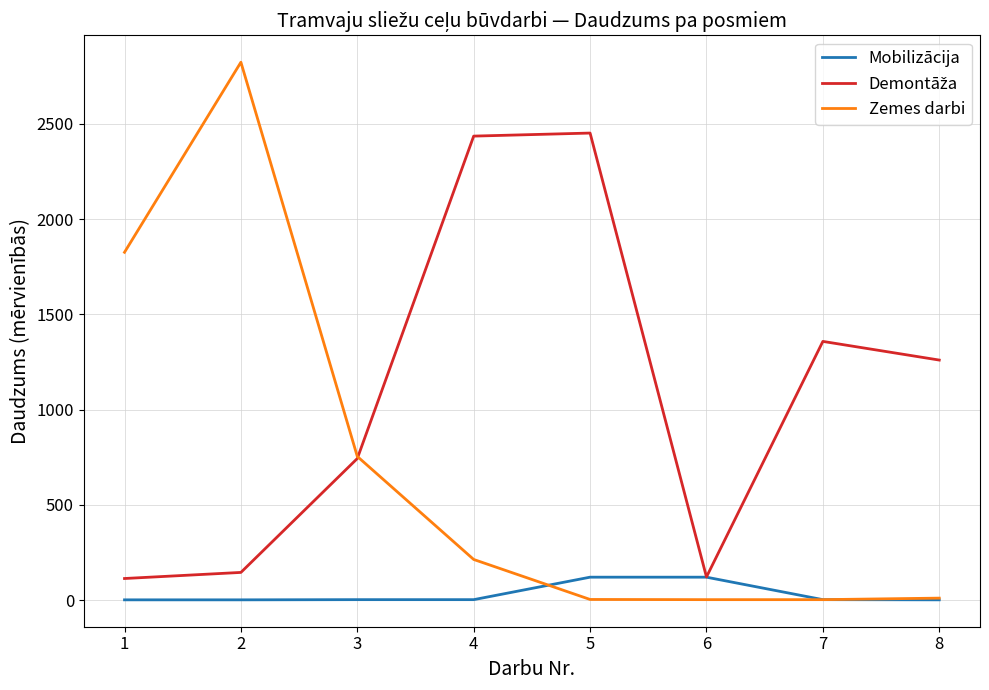

The value of Zemes darbi at 2 is 2824. True or false?

True